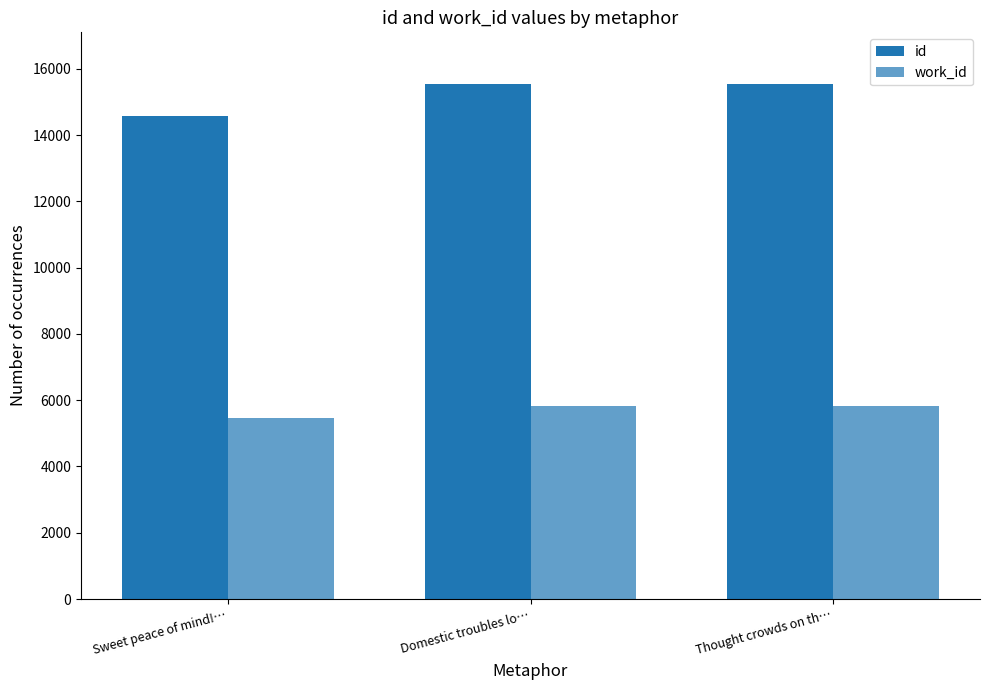

Where is id nearest to the value 15064?

Domestic troubles lo…